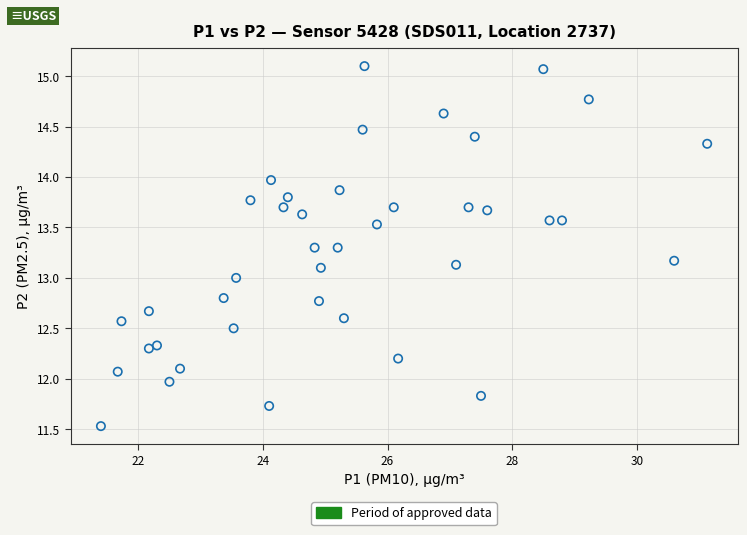

What is the range of Y values (max minus min)?

3.6